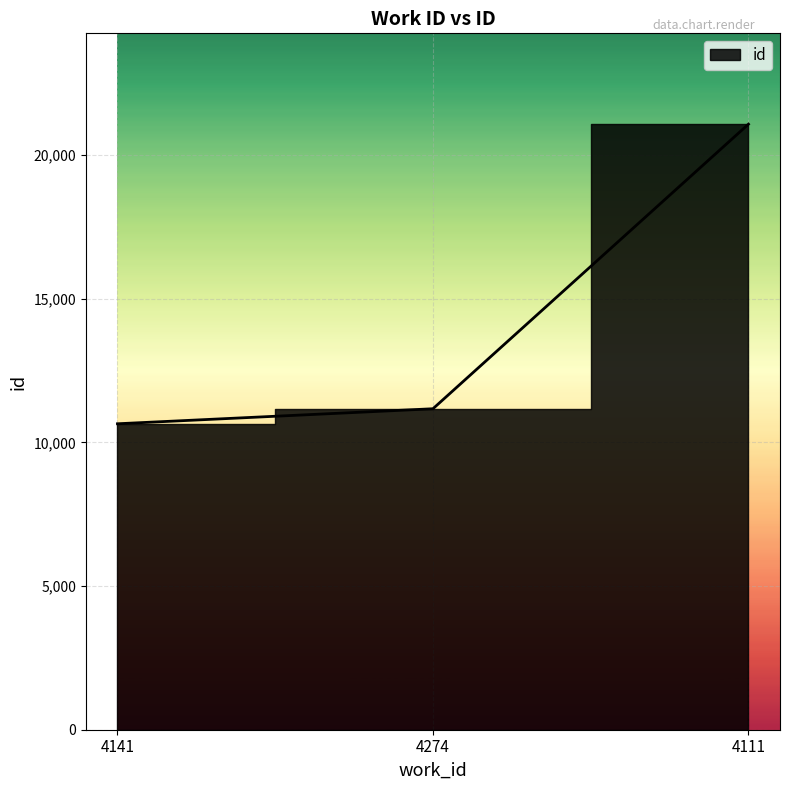

What value does the data have at 4111, to the nearest 10?

21080